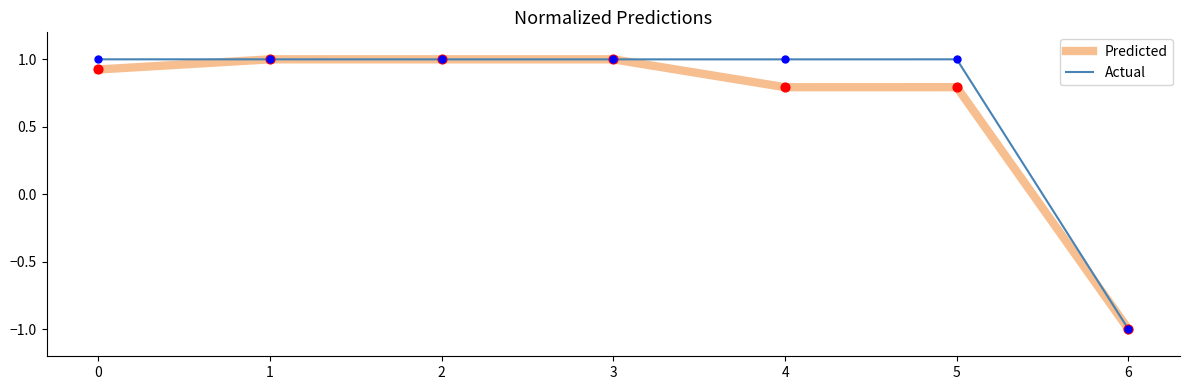

Which series has the largest total across all categories?

Actual